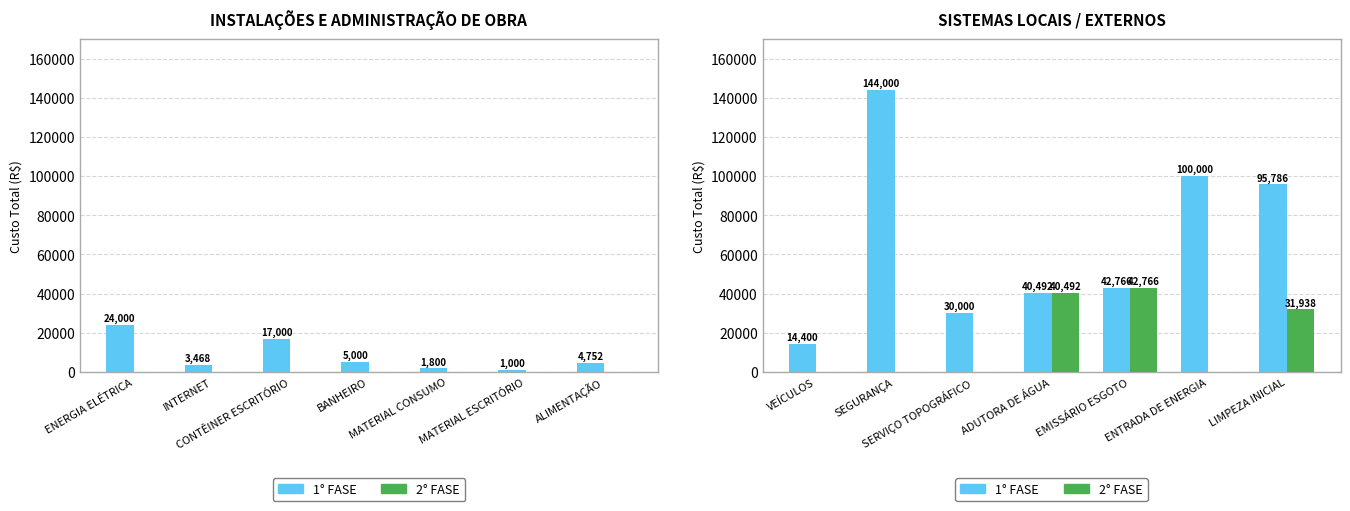

Which has a higher value, SEGURANÇA or EMISSÁRIO ESGOTO?

SEGURANÇA